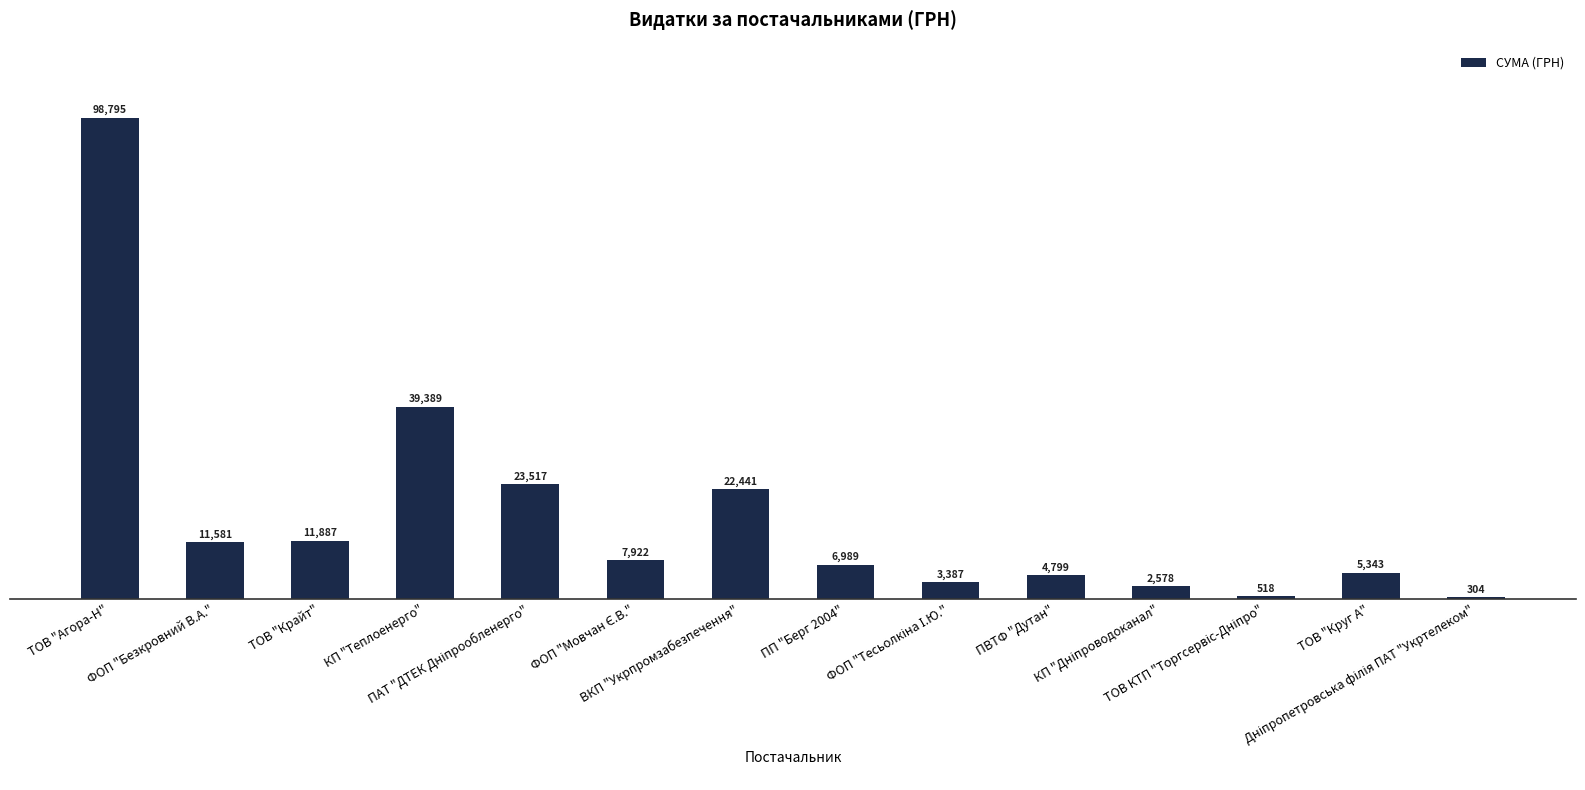

How many values exceed 7922?

7